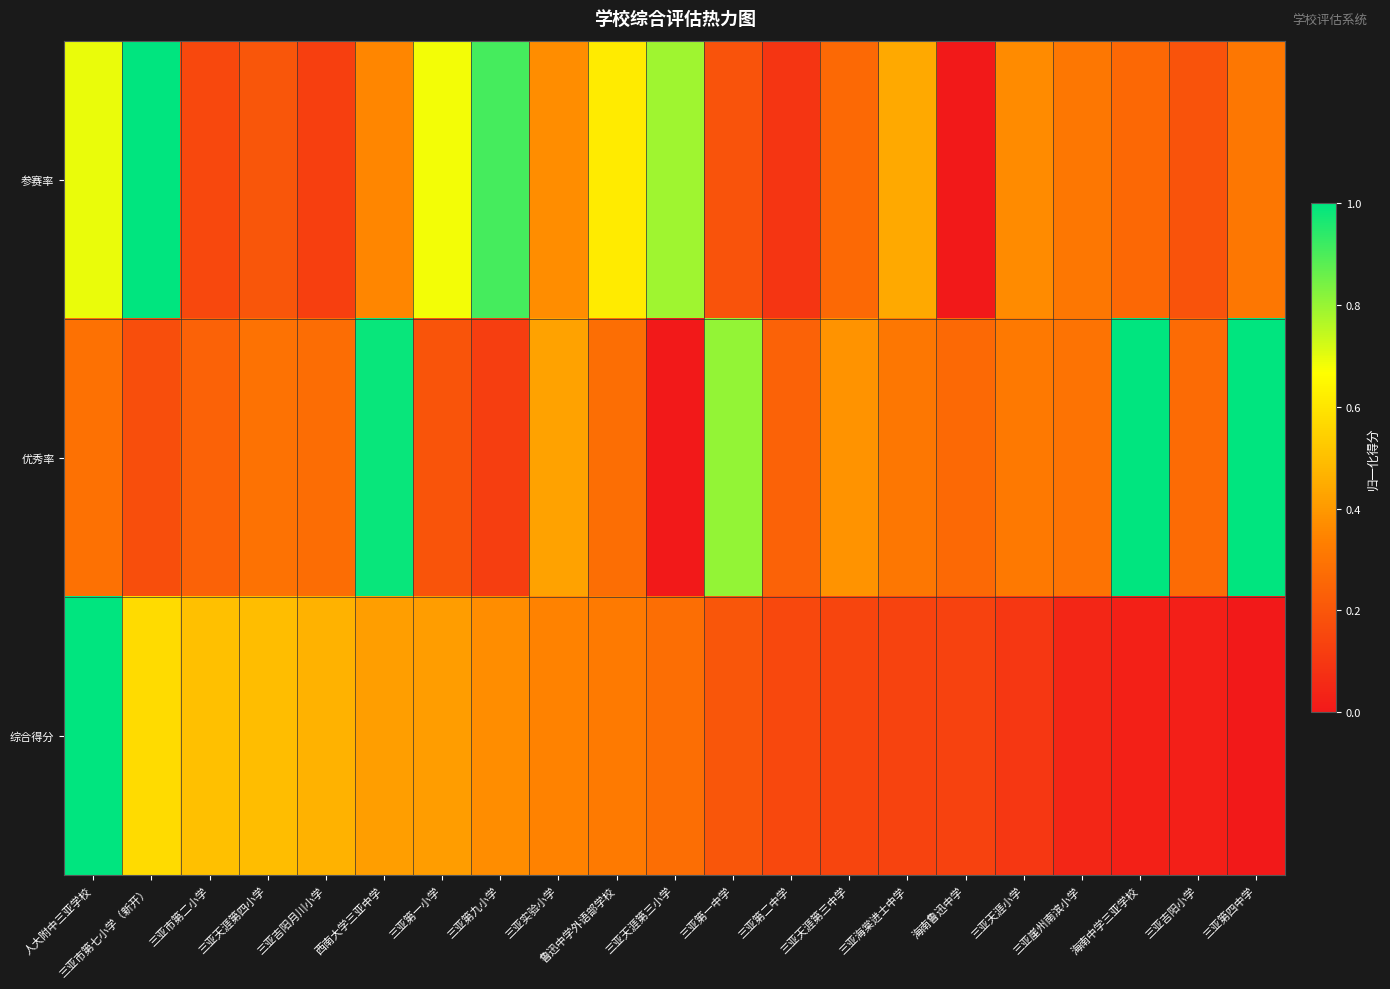

Reading right to left, extract all data points from this chart.

参赛率: 三亚第四中学=0.3	三亚吉阳小学=0.2	海南中学三亚学校=0.3	三亚崖州南滨小学=0.3	三亚天涯小学=0.4	海南鲁迅中学=0.0	三亚海棠进士中学=0.4	三亚天涯第三中学=0.3	三亚第二中学=0.1	三亚第一中学=0.2	三亚天涯第三小学=0.8	鲁迅中学外语部学校=0.6	三亚实验小学=0.4	三亚第九小学=0.9	三亚第一小学=0.7	西南大学三亚中学=0.4	三亚吉阳月川小学=0.1	三亚天涯第四小学=0.2	三亚市第二小学=0.2	三亚市第七小学（新开）=1.0	人大附中三亚学校=0.7
优秀率: 三亚第四中学=1.0	三亚吉阳小学=0.3	海南中学三亚学校=1.0	三亚崖州南滨小学=0.3	三亚天涯小学=0.3	海南鲁迅中学=0.3	三亚海棠进士中学=0.3	三亚天涯第三中学=0.4	三亚第二中学=0.2	三亚第一中学=0.8	三亚天涯第三小学=0.0	鲁迅中学外语部学校=0.3	三亚实验小学=0.4	三亚第九小学=0.1	三亚第一小学=0.2	西南大学三亚中学=1.0	三亚吉阳月川小学=0.3	三亚天涯第四小学=0.3	三亚市第二小学=0.2	三亚市第七小学（新开）=0.2	人大附中三亚学校=0.3
综合得分: 三亚第四中学=0.0	三亚吉阳小学=0.0	海南中学三亚学校=0.0	三亚崖州南滨小学=0.0	三亚天涯小学=0.1	海南鲁迅中学=0.1	三亚海棠进士中学=0.1	三亚天涯第三中学=0.1	三亚第二中学=0.2	三亚第一中学=0.2	三亚天涯第三小学=0.3	鲁迅中学外语部学校=0.3	三亚实验小学=0.3	三亚第九小学=0.4	三亚第一小学=0.4	西南大学三亚中学=0.4	三亚吉阳月川小学=0.5	三亚天涯第四小学=0.5	三亚市第二小学=0.5	三亚市第七小学（新开）=0.6	人大附中三亚学校=1.0